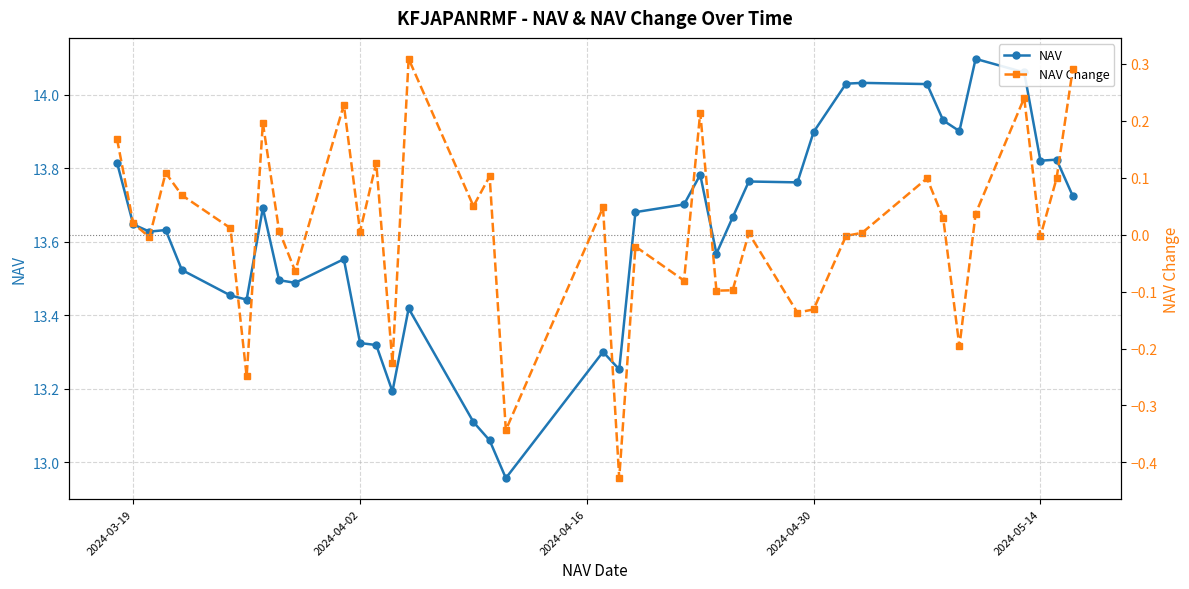

What is the sum of all NAV values?

517.6